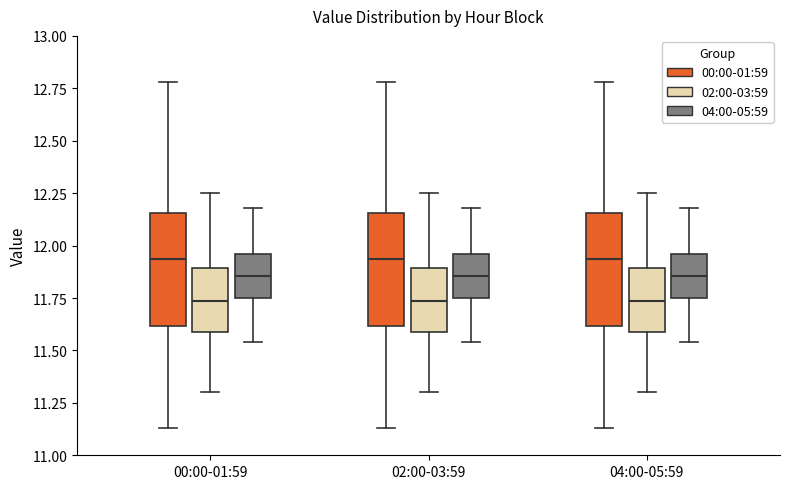

Reading left to right, transcribe this box plot: for each box, give where its median line is, the range the box spans, and where its two whiskers end, as read against the y-axis. The values are not printed on the chart, so give them approximately, as read against the axis.

00:00-01:59 (00:00-01:59): median 11.95, box 11.60 to 12.15, whiskers 11.15 to 12.80
00:00-01:59 (02:00-03:59): median 11.75, box 11.60 to 11.90, whiskers 11.30 to 12.25
00:00-01:59 (04:00-05:59): median 11.85, box 11.75 to 11.95, whiskers 11.55 to 12.20
02:00-03:59 (00:00-01:59): median 11.95, box 11.60 to 12.15, whiskers 11.15 to 12.80
02:00-03:59 (02:00-03:59): median 11.75, box 11.60 to 11.90, whiskers 11.30 to 12.25
02:00-03:59 (04:00-05:59): median 11.85, box 11.75 to 11.95, whiskers 11.55 to 12.20
04:00-05:59 (00:00-01:59): median 11.95, box 11.60 to 12.15, whiskers 11.15 to 12.80
04:00-05:59 (02:00-03:59): median 11.75, box 11.60 to 11.90, whiskers 11.30 to 12.25
04:00-05:59 (04:00-05:59): median 11.85, box 11.75 to 11.95, whiskers 11.55 to 12.20